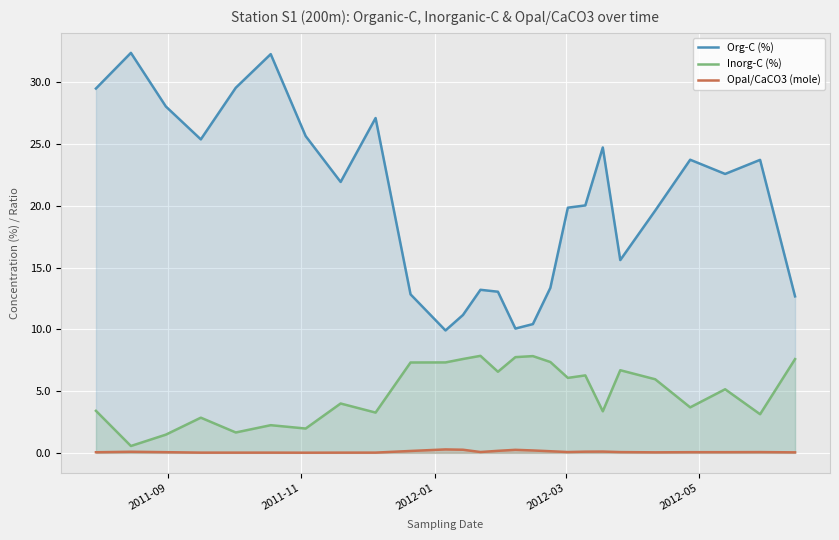

Which series has the largest total across all categories?

Org-C (%)